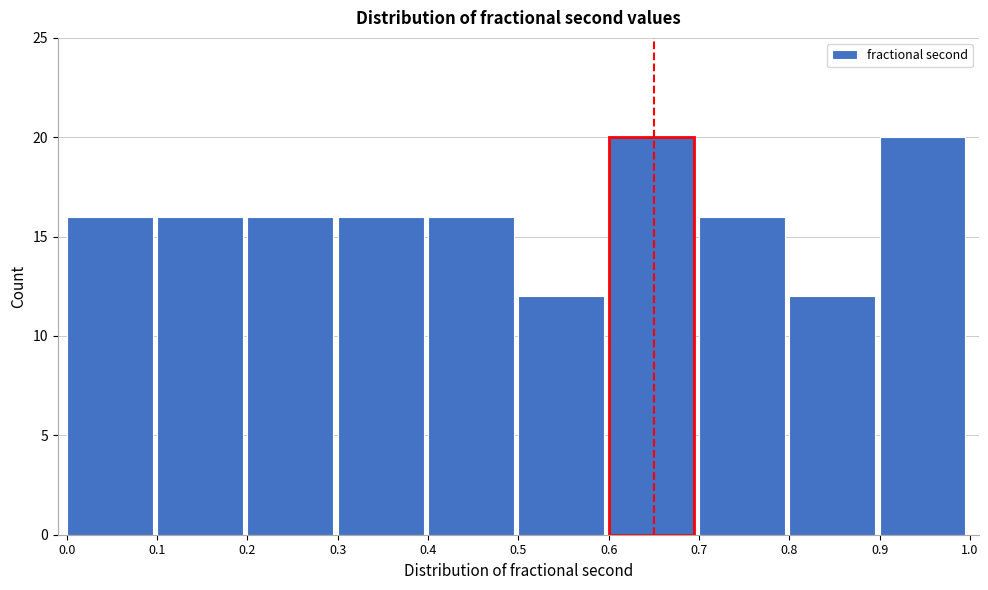

What is the height of the bar covering 0.6 to 0.7 on the x-axis? The values are not printed on the chart, so give them approximately, as read against the axis.

20